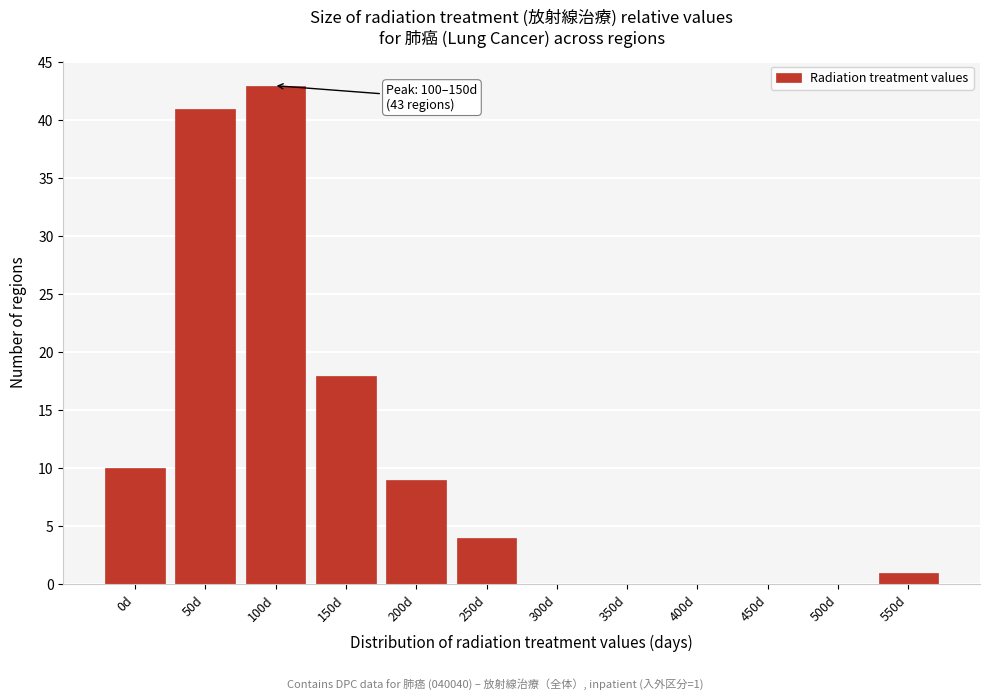

Reading left to right, what are all the values shown in this chart?

0d=10	50d=41	100d=43	150d=18	200d=9	250d=4	300d=0	350d=0	400d=0	450d=0	500d=0	550d=1